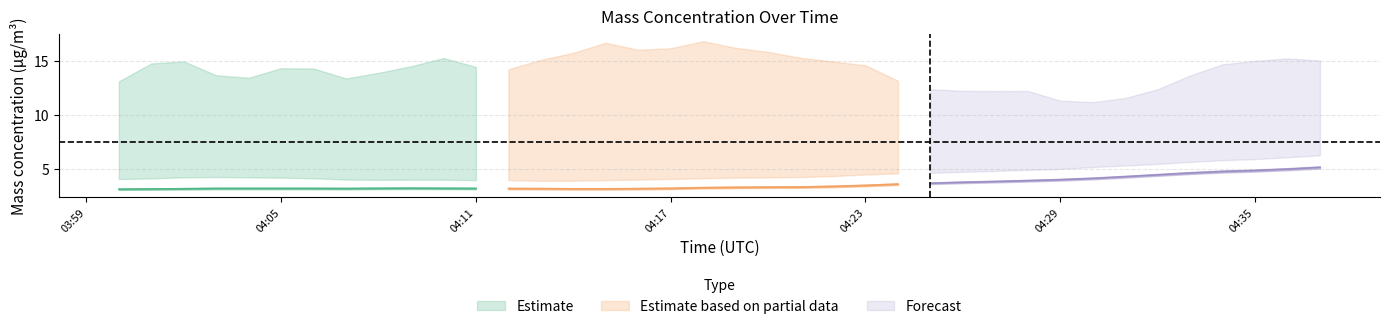

What is the difference between the X0_M11 (mass conc) values at 2022-12-18 04:24:00 and 2022-12-18 04:04:00?

0.3